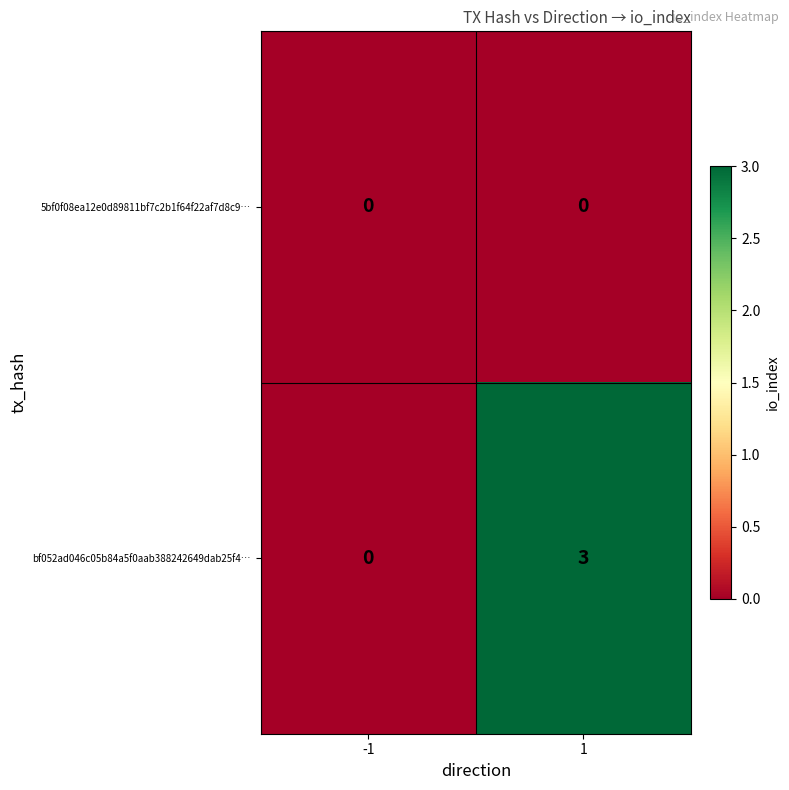

Rank the series at 1 from highest to lowest value.

bf052ad046c05b84a5f0aab388242649dab25f4…, 5bf0f08ea12e0d89811bf7c2b1f64f22af7d8c9…